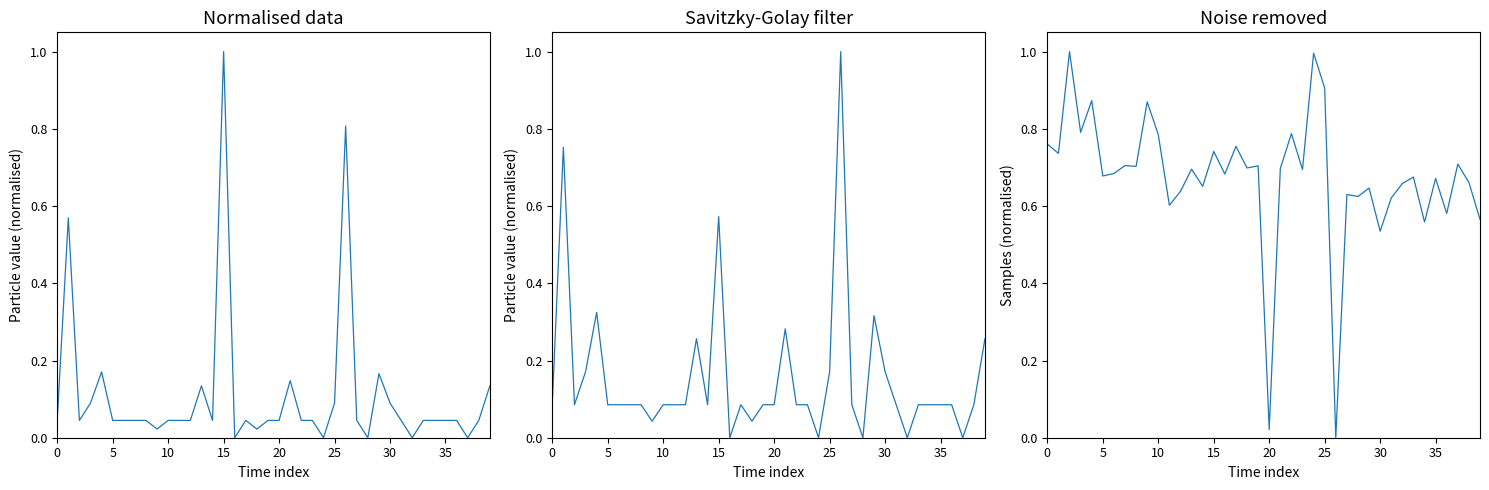

What is the average value of the Samples series?

0.7